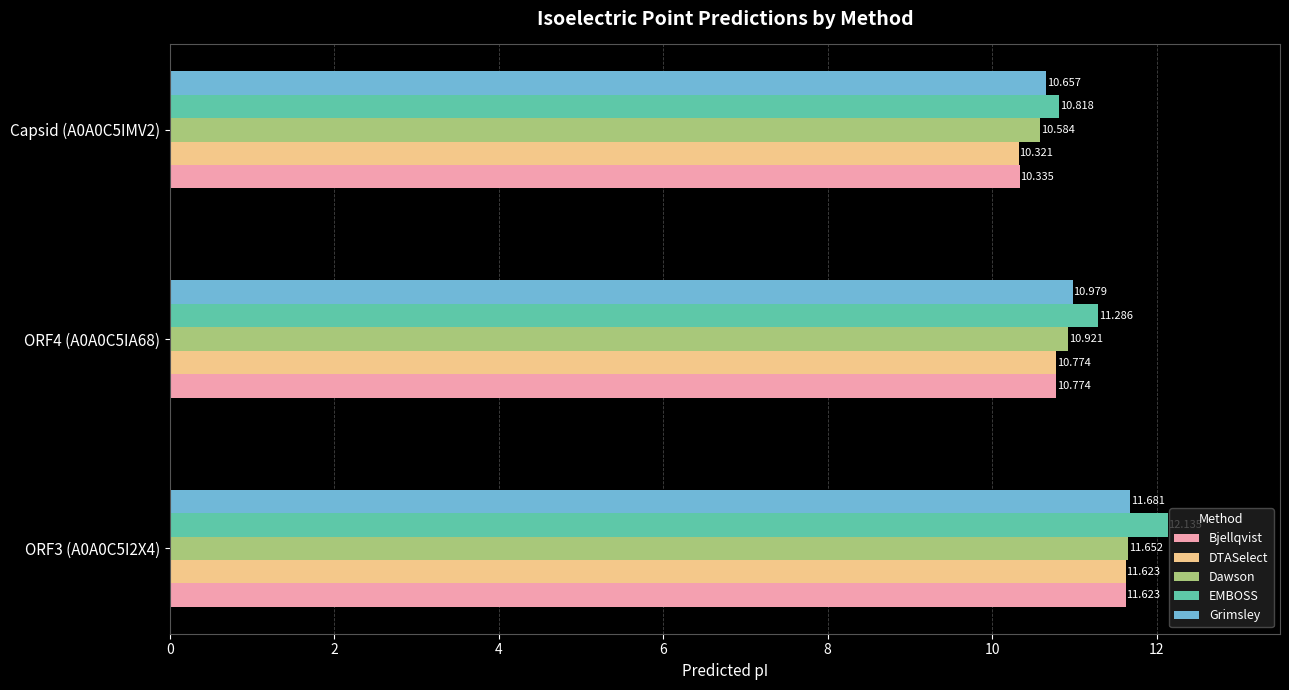

Which category has the lowest value in the Dawson series?

Capsid (A0A0C5IMV2)